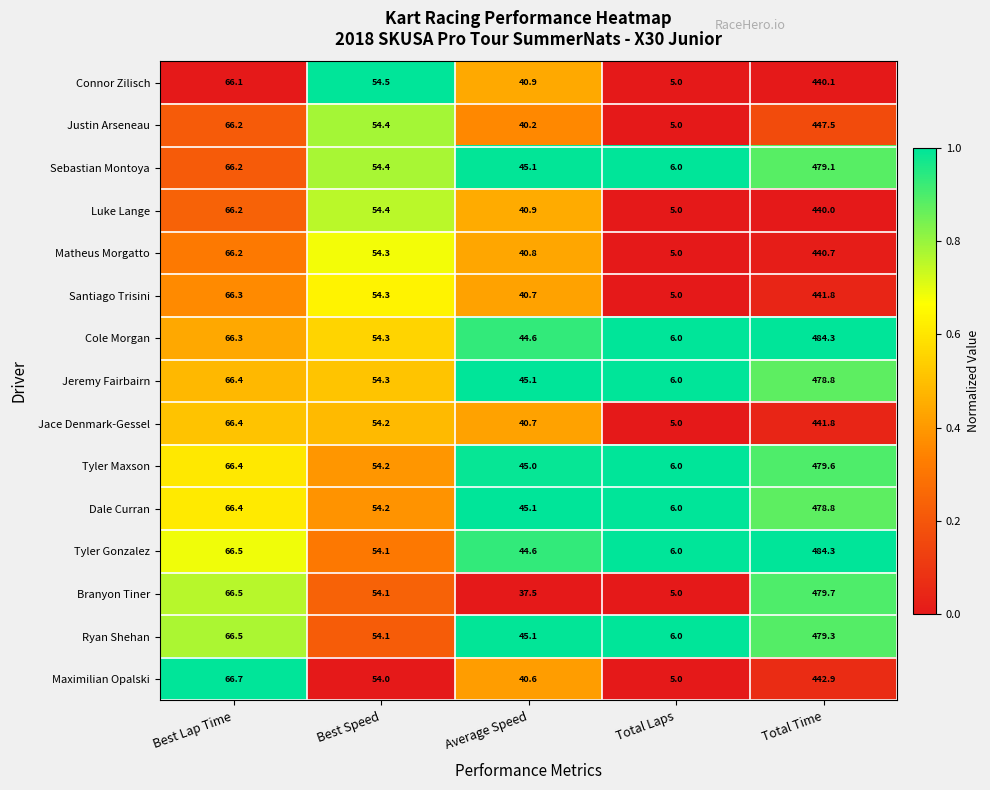

The Ryan Shehan series shows 24.1 at Best Speed. True or false?

False